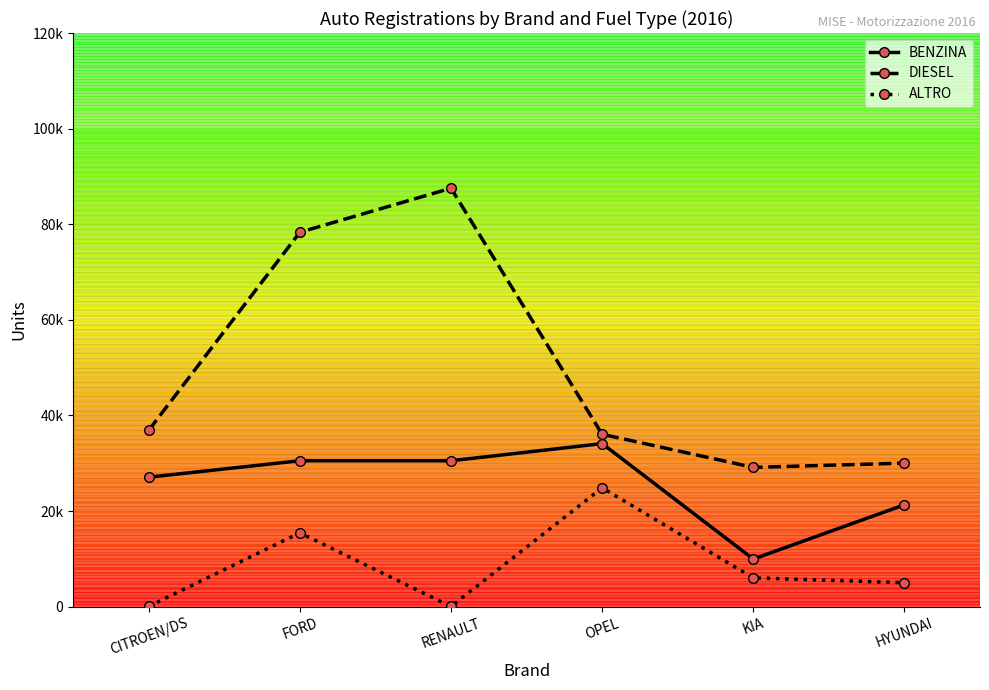

At how many categories does at least one series exceed 30826?

4